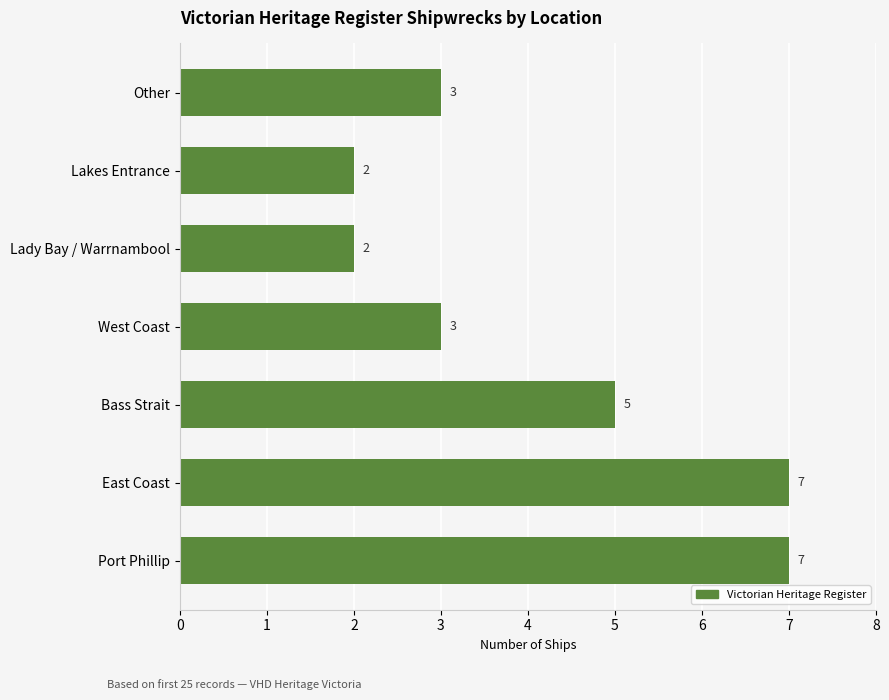

True or false: the data shows 4 at East Coast.

False